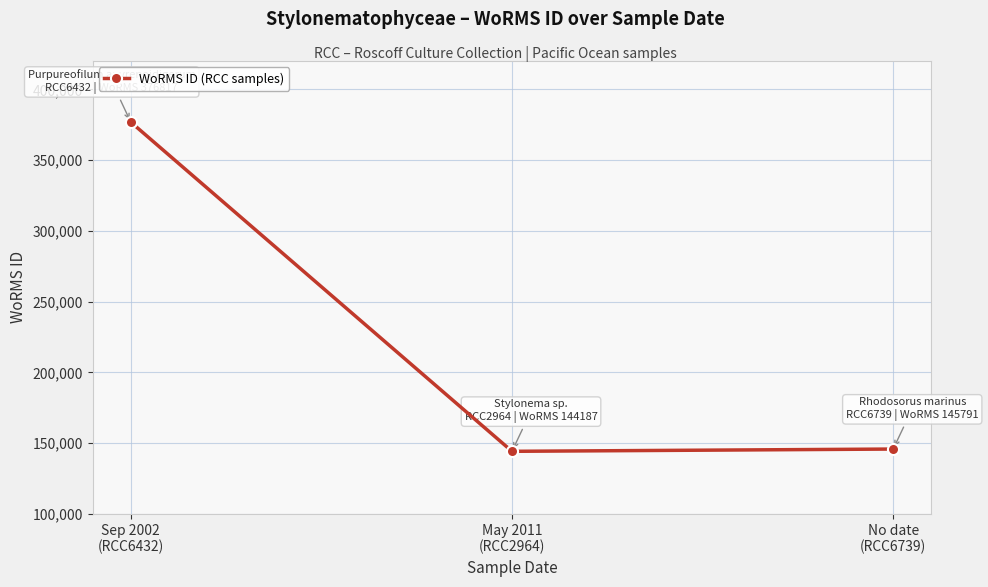

What is the greatest value displayed?

376817